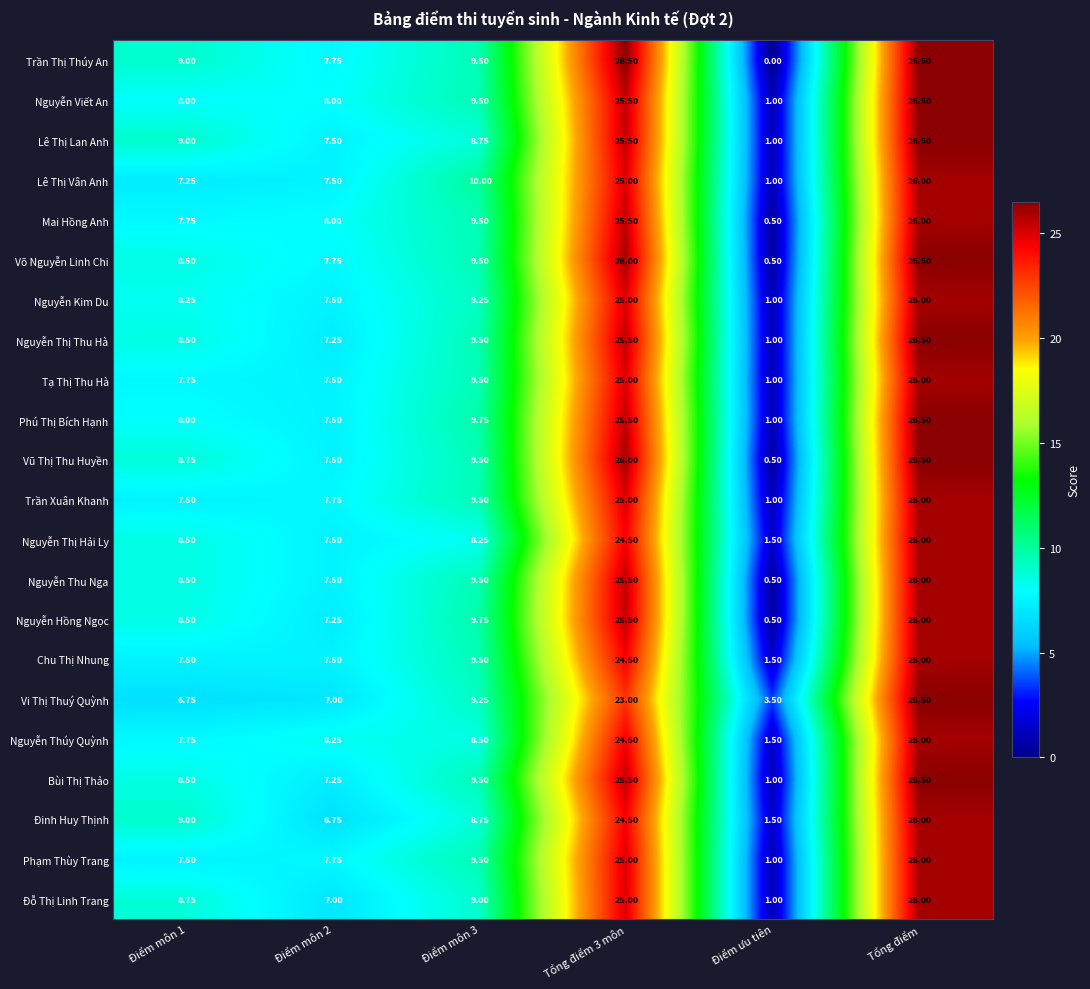

Which series has the largest range (max minus min)?

Trần Thị Thúy An